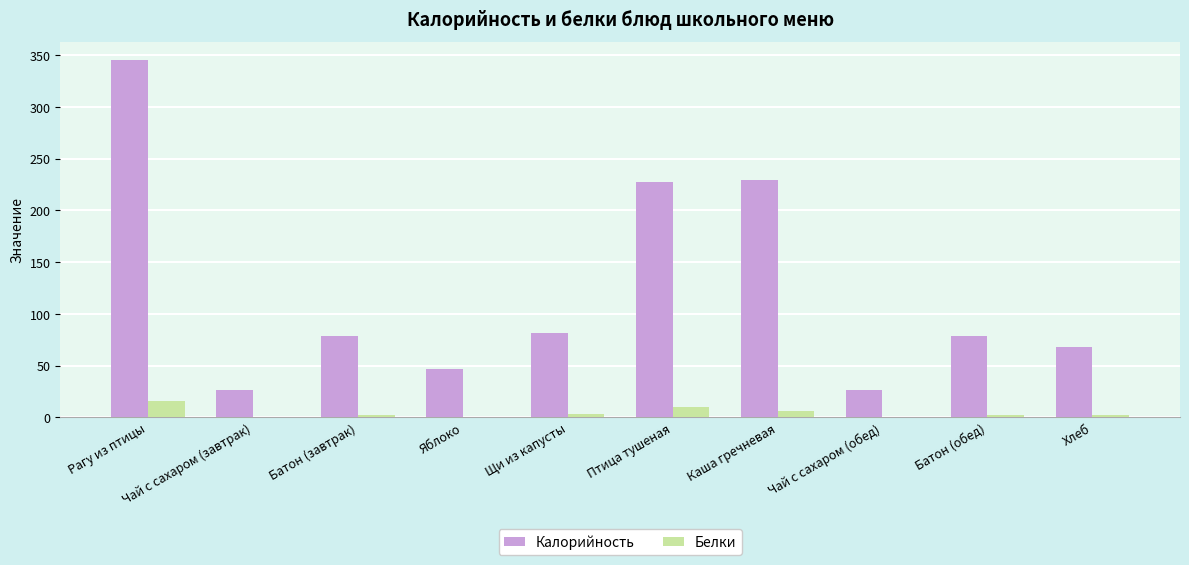

At which category is the sum across all series the highest?

Рагу из птицы